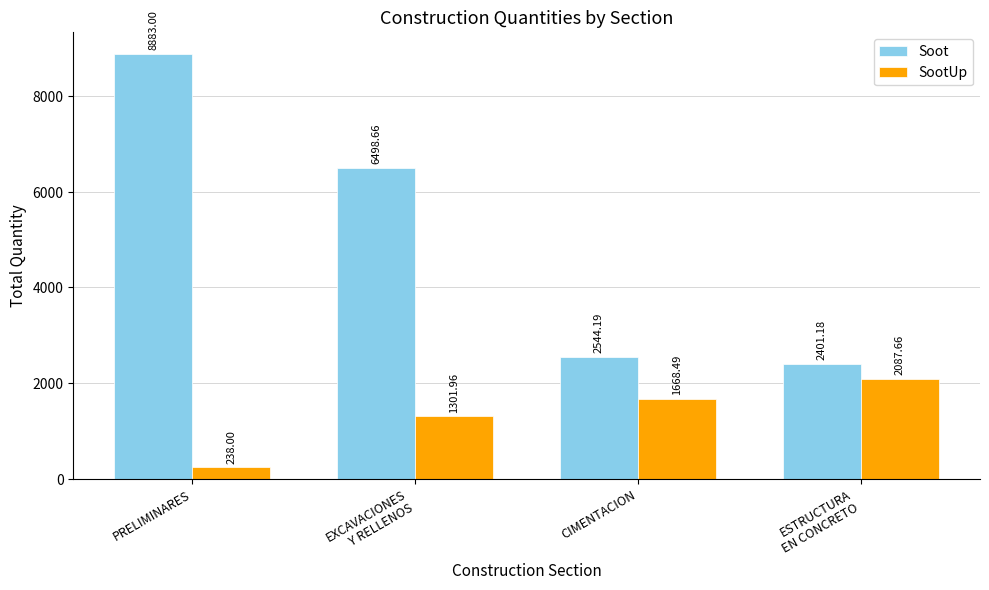

At which label is SootUp closest to 1162?

EXCAVACIONES
Y RELLENOS